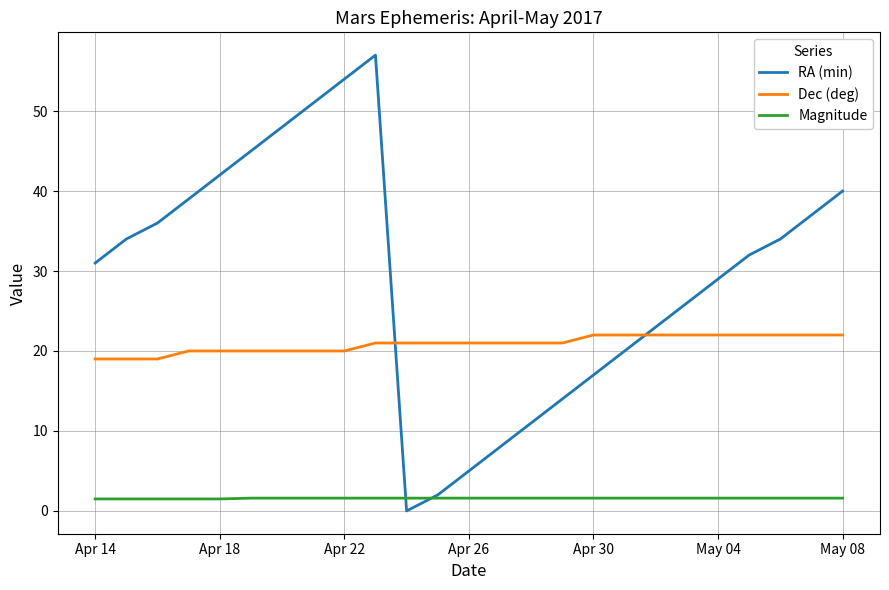

Rank the series by their average value, from highest to lowest.

RA (min), Dec (deg), Magnitude